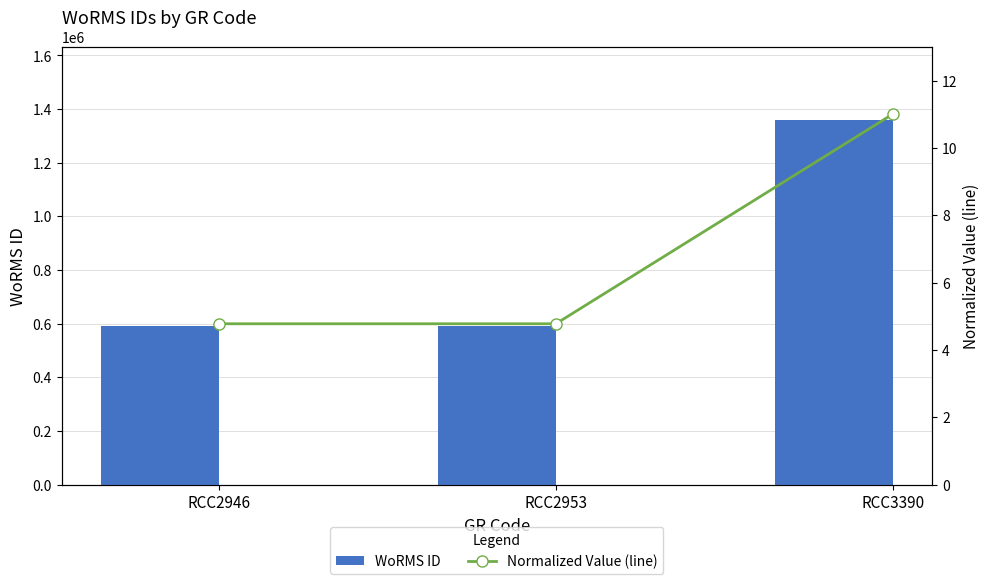

How many groups of bars are there?

3